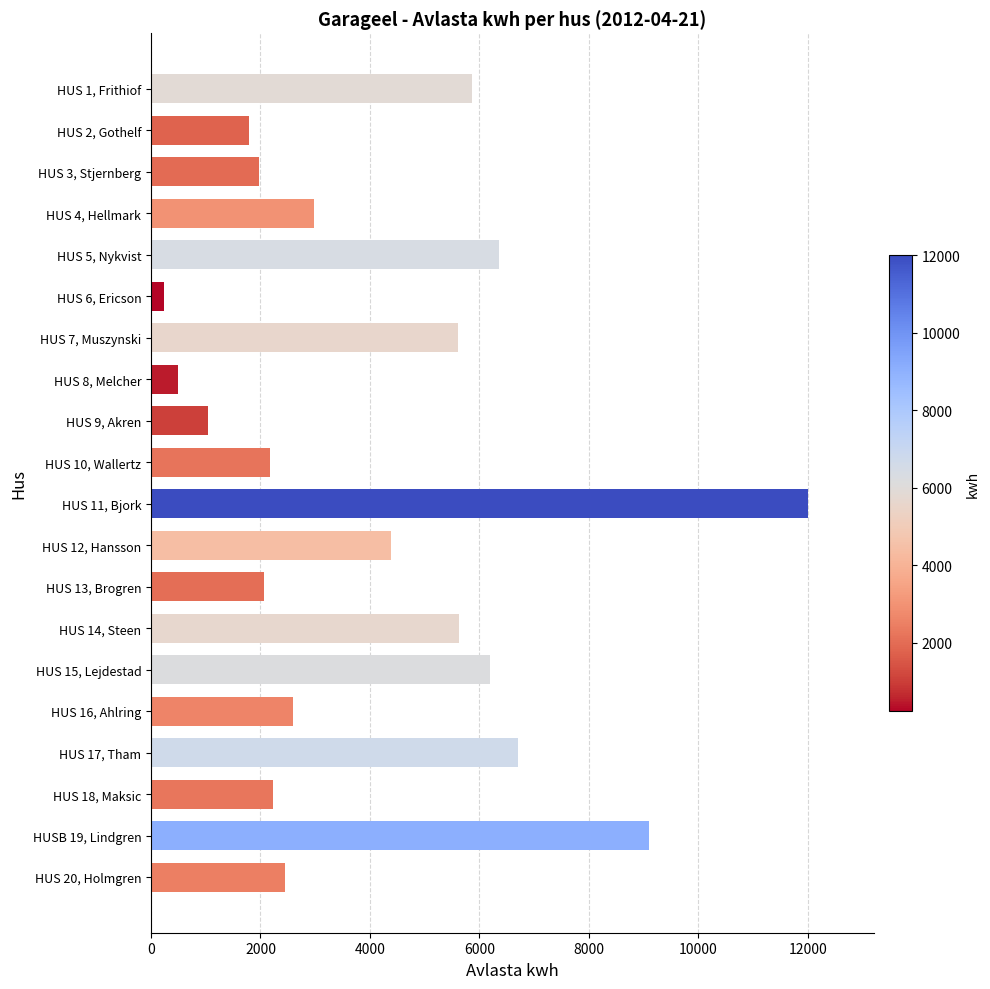

What is the greatest value displayed?

12008.5